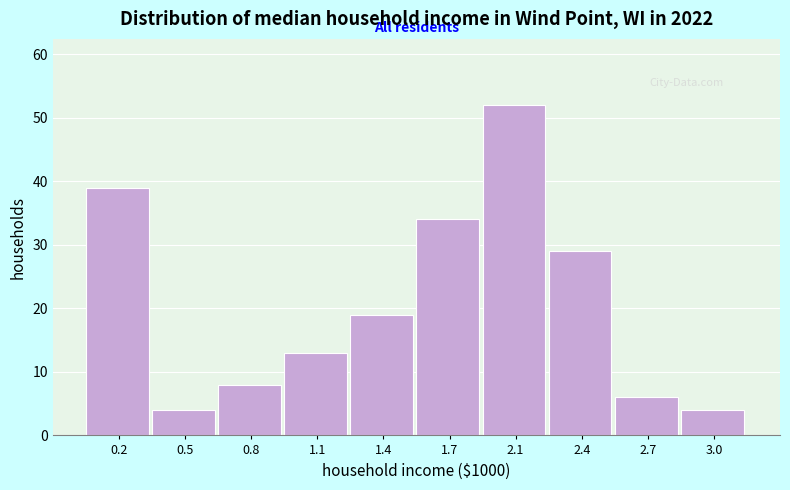

Reading left to right, what are all the values shown in this chart?

39	4	8	13	19	34	52	29	6	4